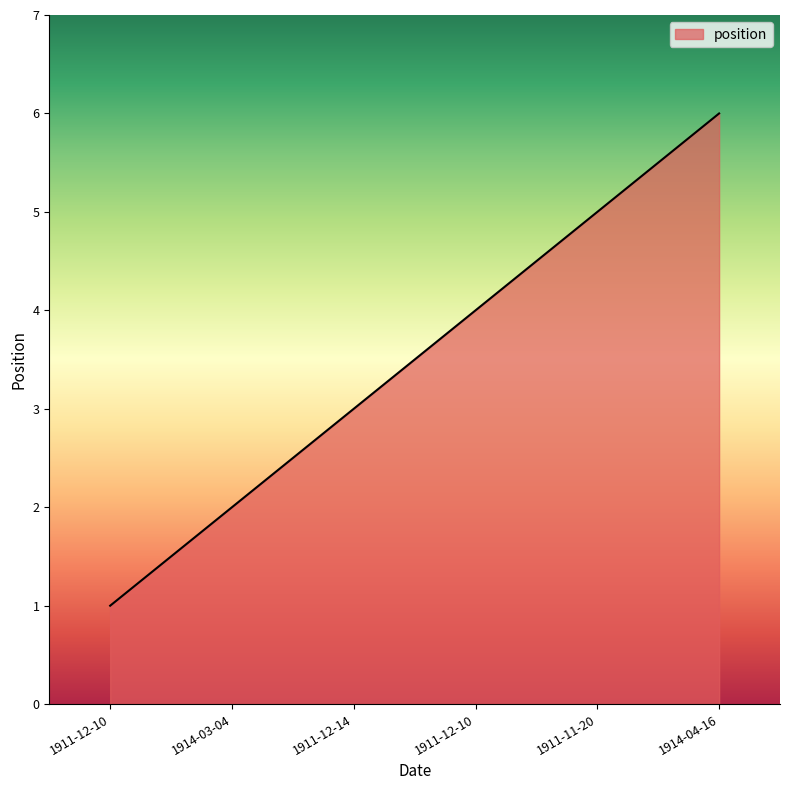

How many categories are shown in the chart?

6